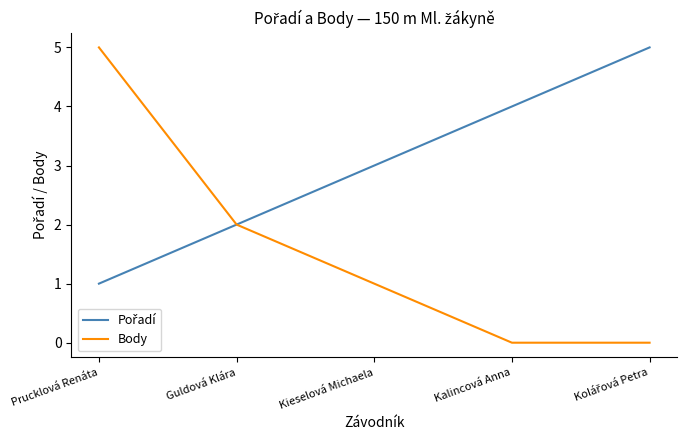

The Body series shows 3 at Prucklová Renáta. True or false?

False